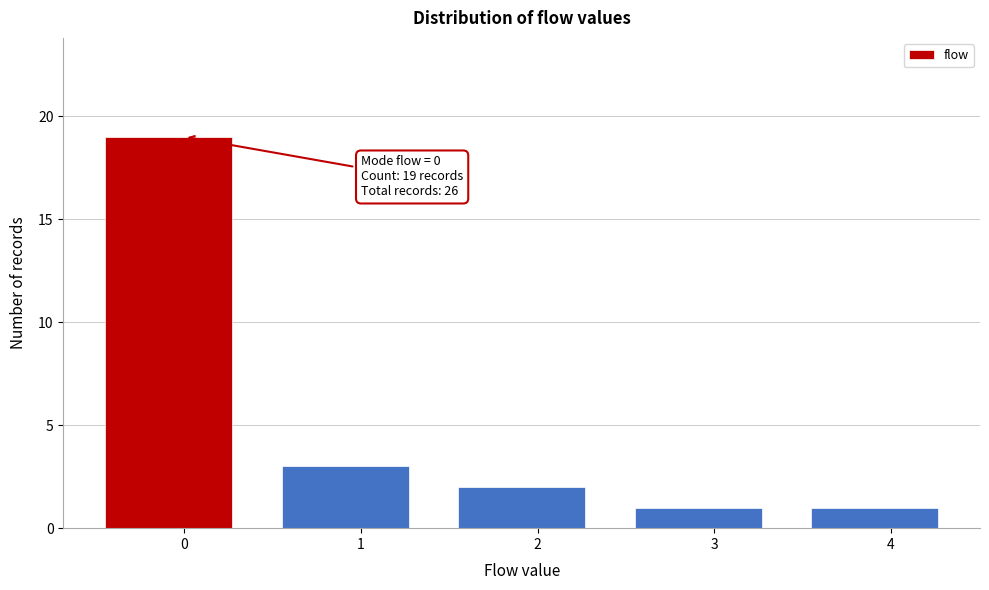

Reading left to right, list all the values displayed in this chart.

0=19	1=3	2=2	3=1	4=1